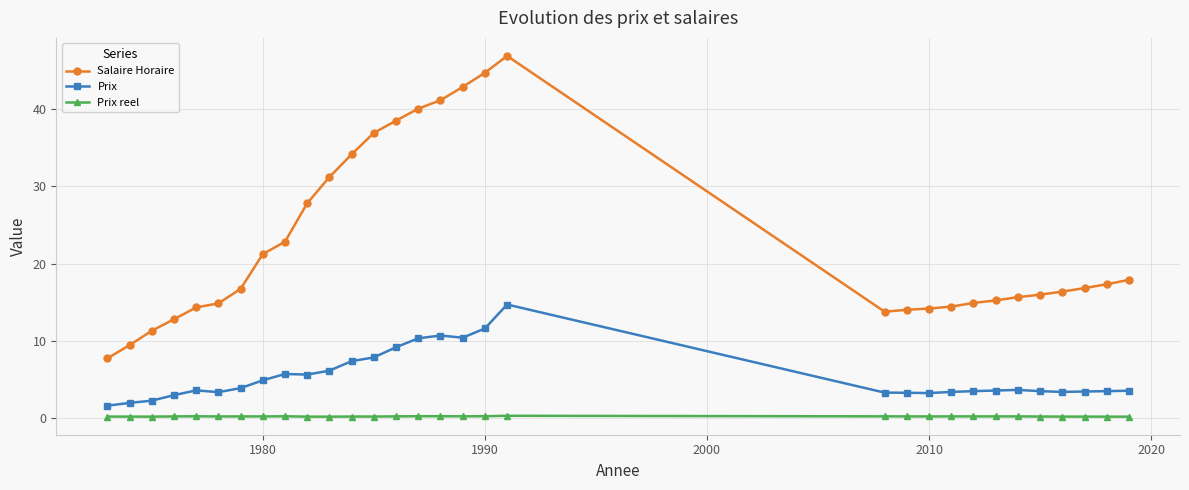

What is the value of the Salaire Horaire point at the 8th from the left?

21.2